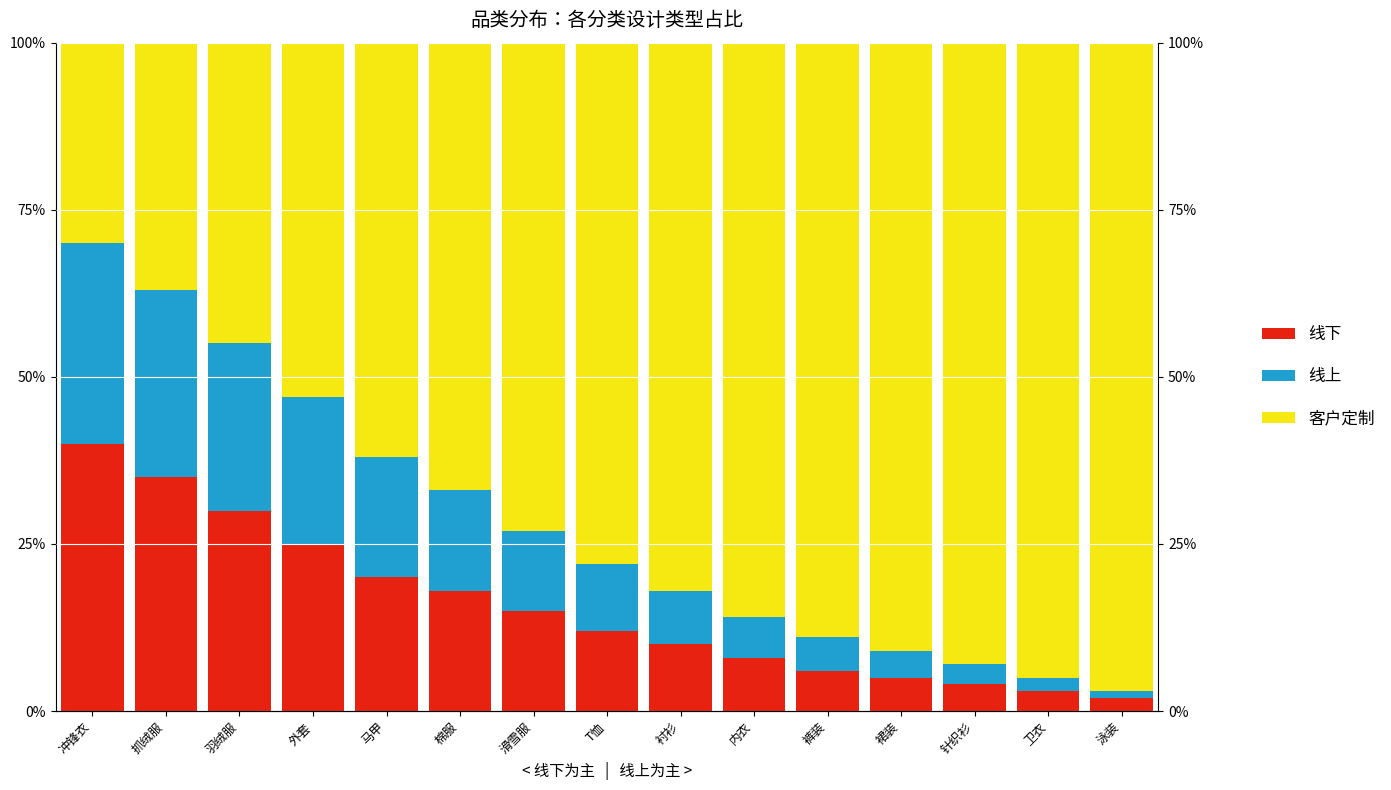

Which series has the largest total across all categories?

客户定制